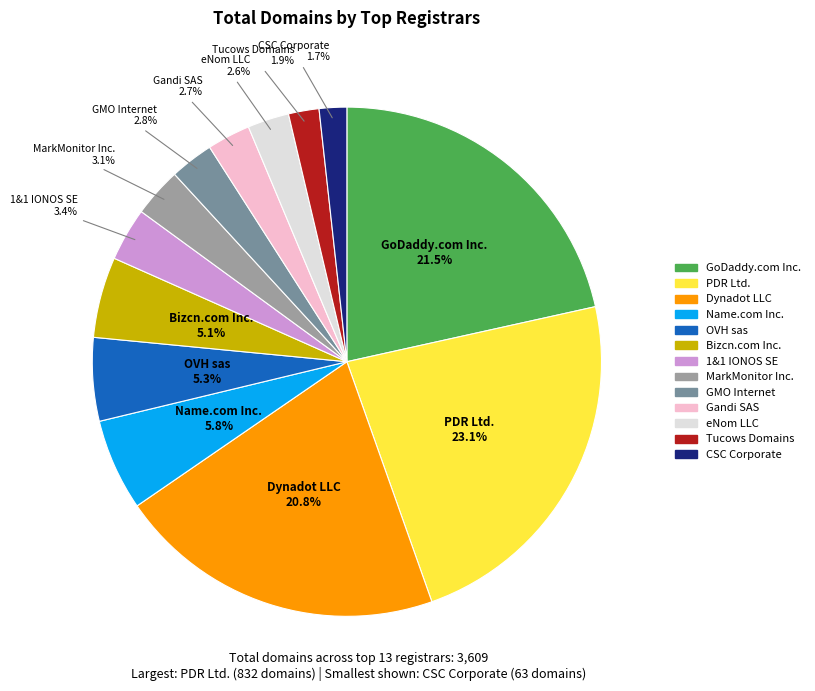

Does any single category account for the majority?

No